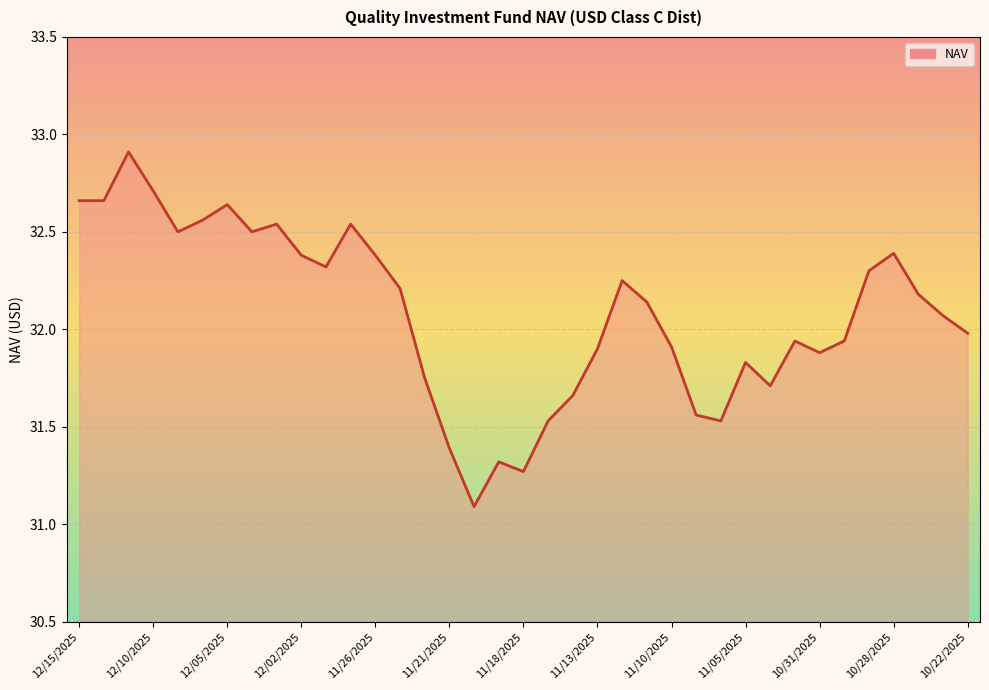

What is the greatest value displayed?

32.9